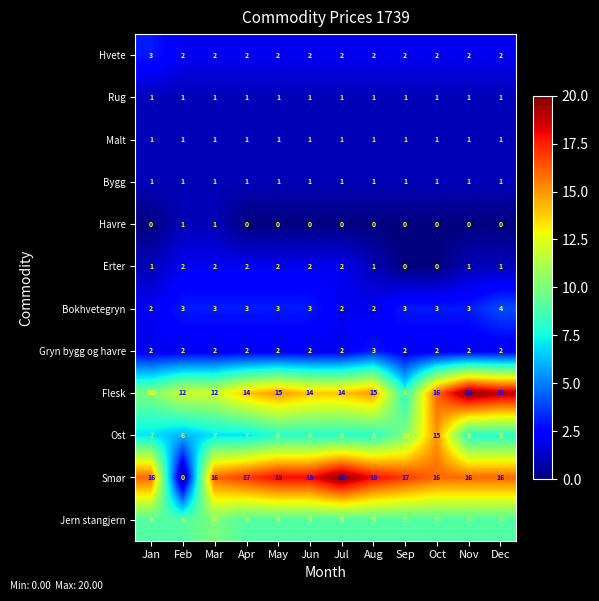

The Hvete series shows 3 at Aug. True or false?

False